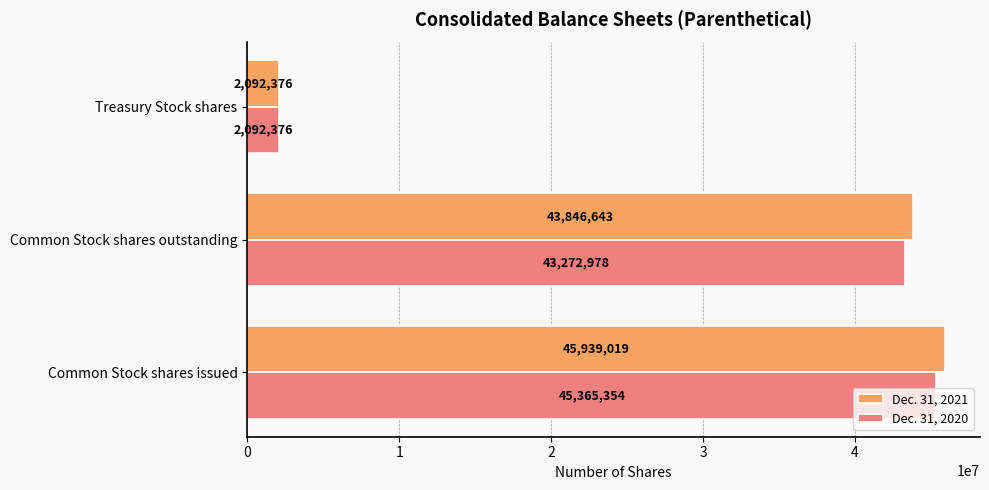

List the labels in order of Dec. 31, 2020 value, largest first.

Common Stock shares issued, Common Stock shares outstanding, Treasury Stock shares